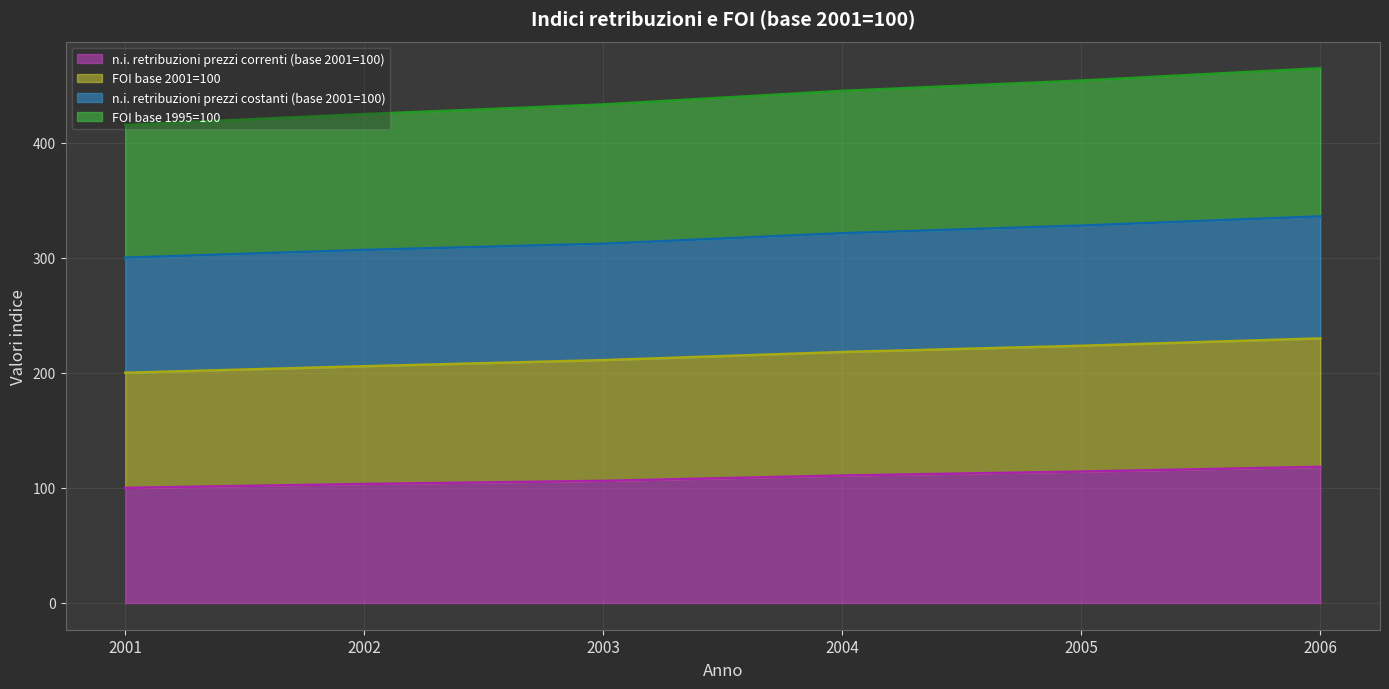

The value of n.i. retribuzioni prezzi correnti (base 2001=100) at 2002 is 134.9. True or false?

False